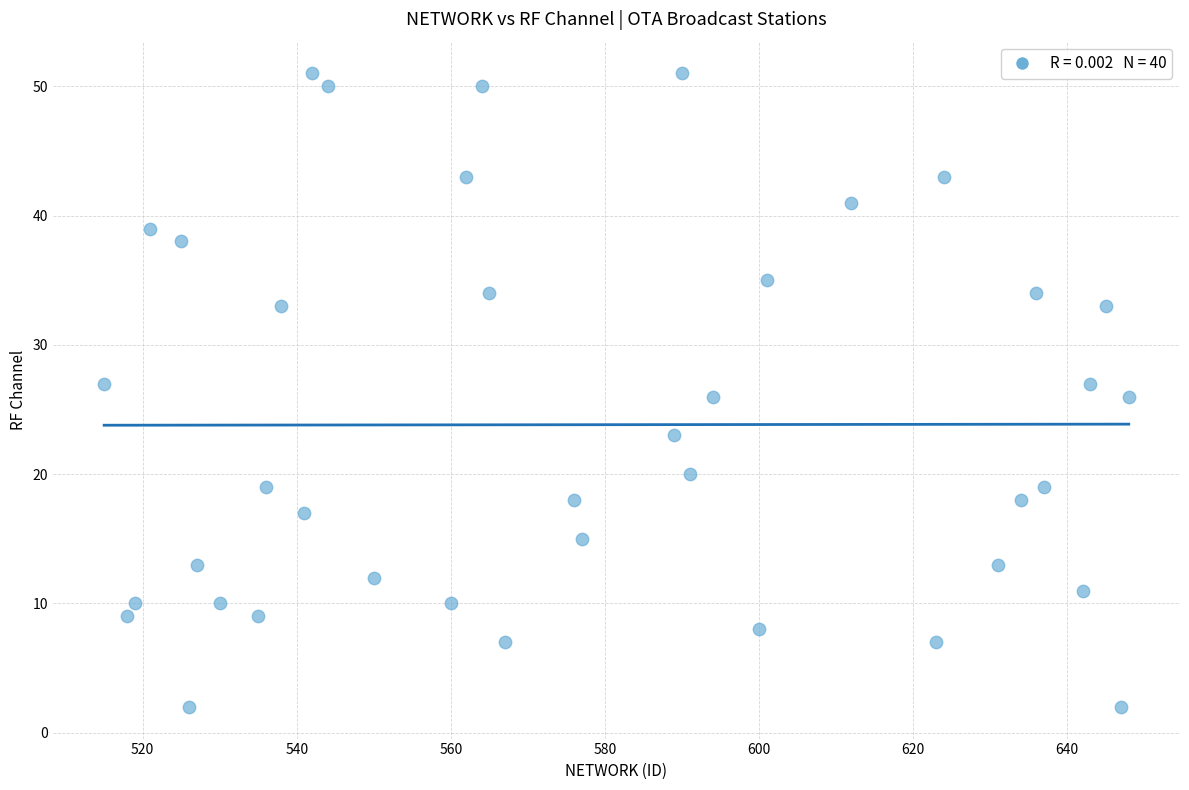

What is the range of X values (max minus min)?

133